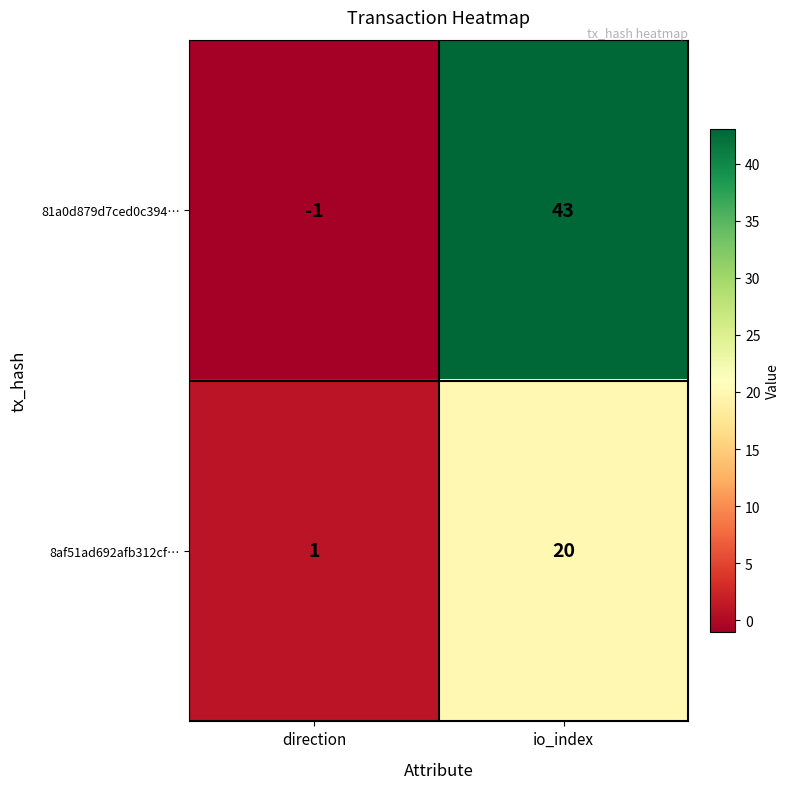

What is the average value of the 81a0d879d7ced0c394… series?

21